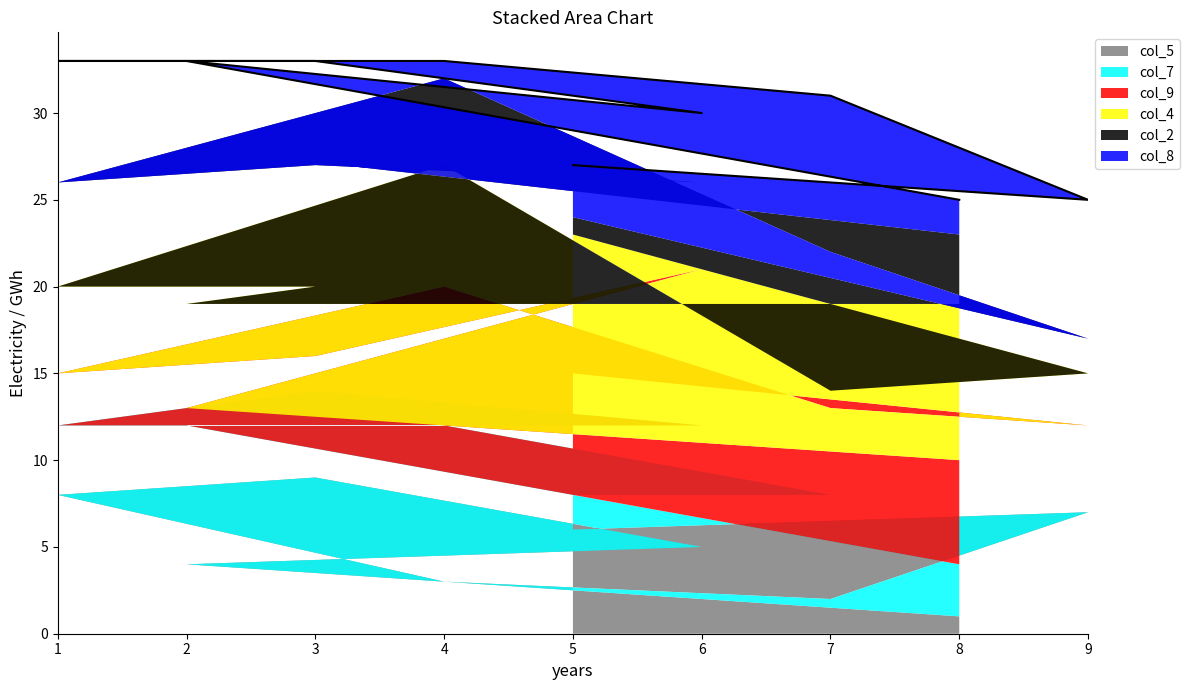

True or false: col_2 has a value of 3 at 1.

False